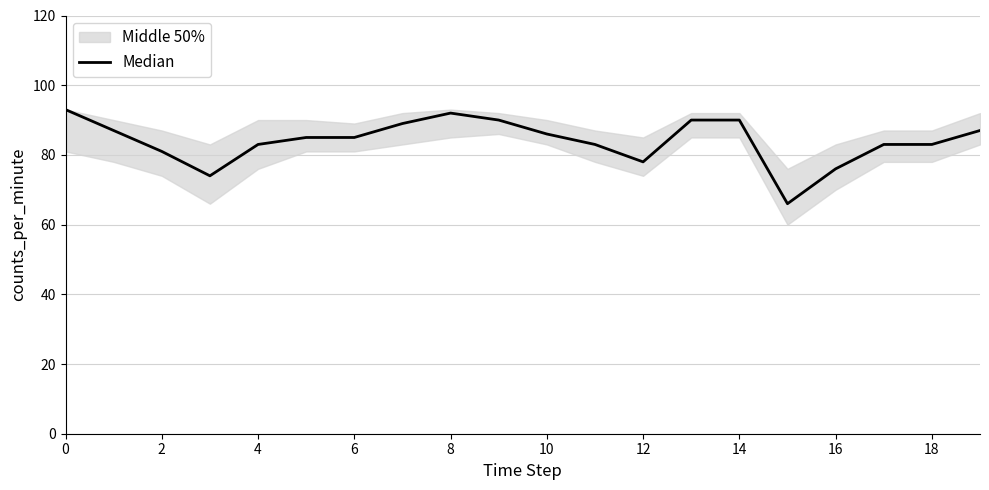

What is the minimum value shown in the chart?

66